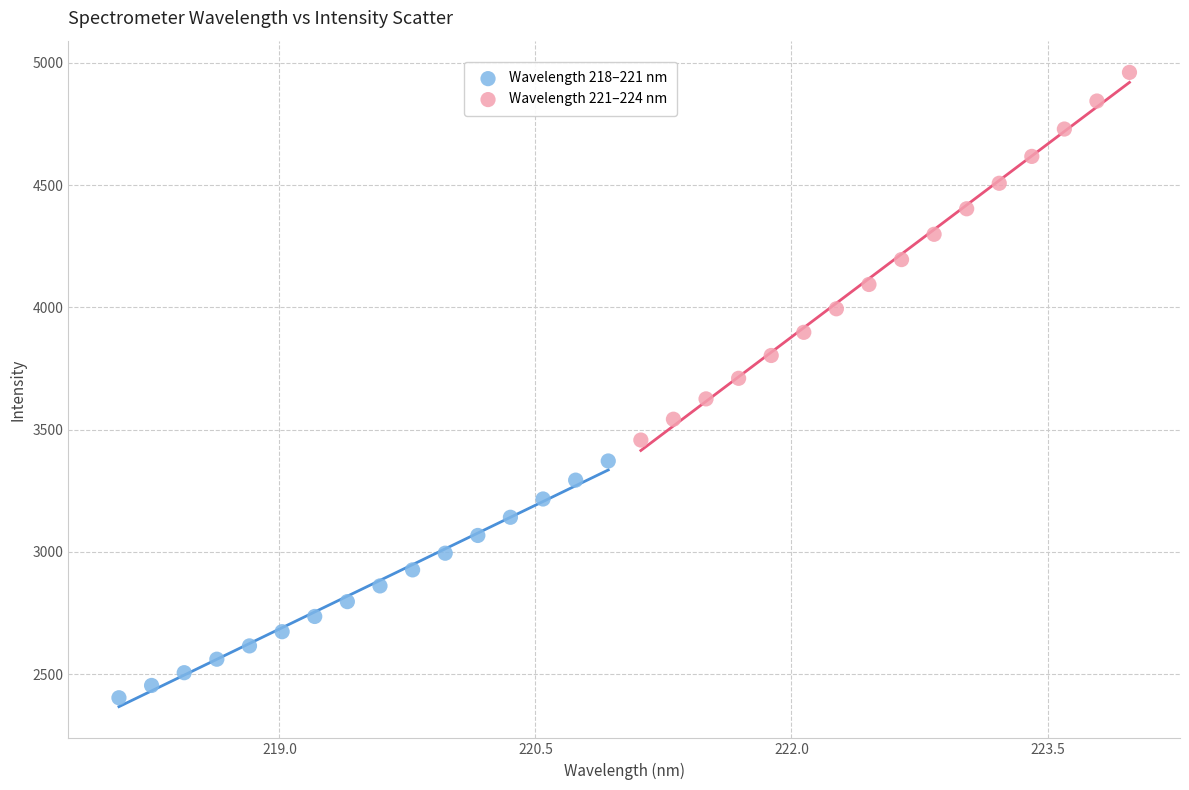

Which series contains the lowest Y value?

Wavelength 218–221 nm